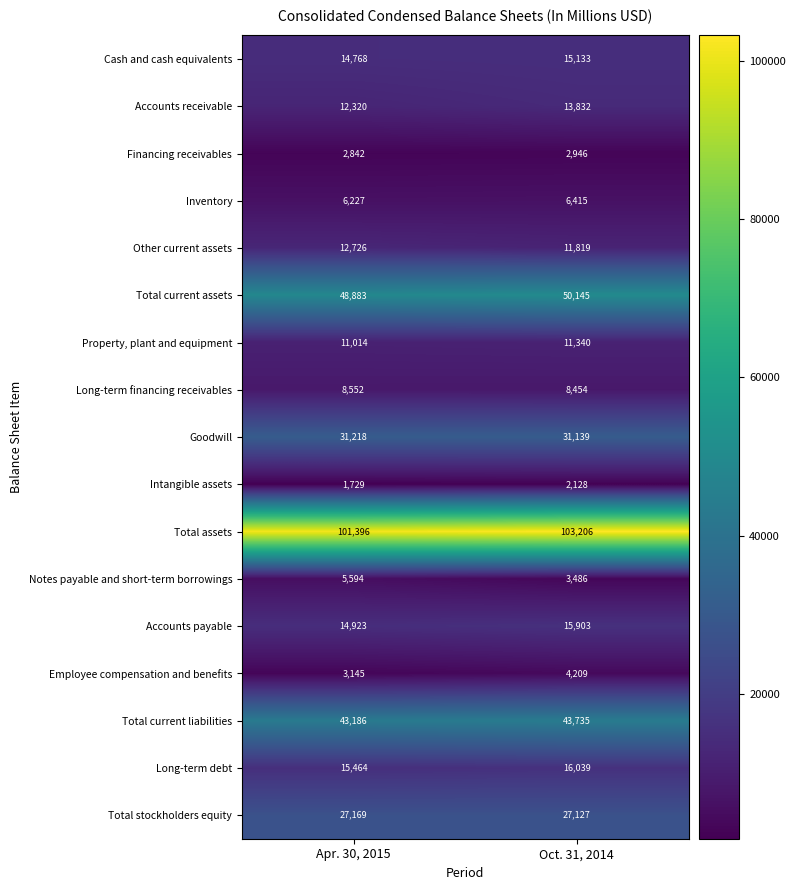

The value of Long-term financing receivables at Apr. 30, 2015 is 14724. True or false?

False